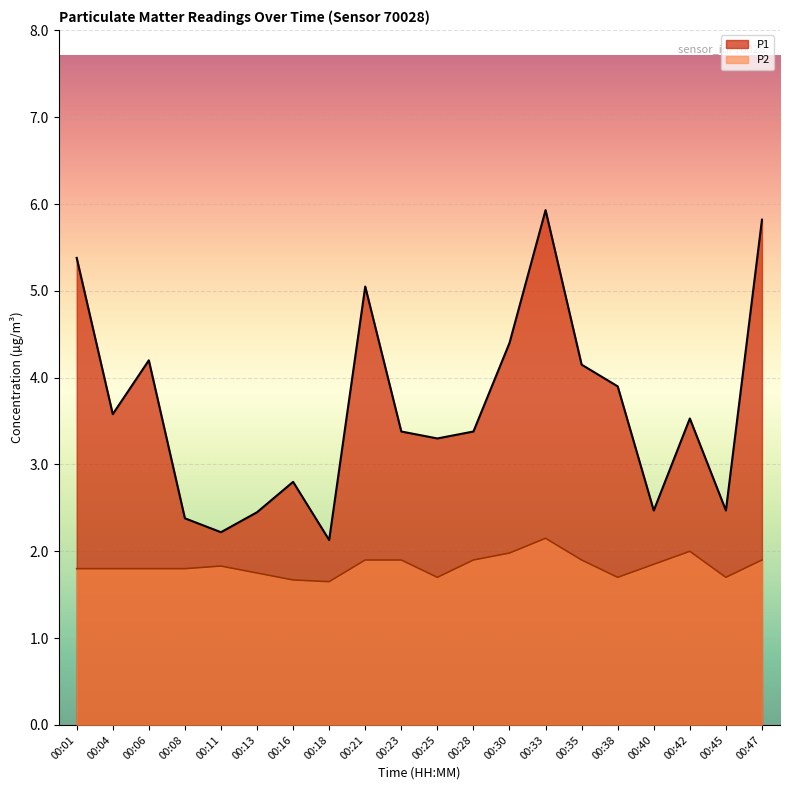

True or false: P1 has more than 1 points higher than both neighbors.

True